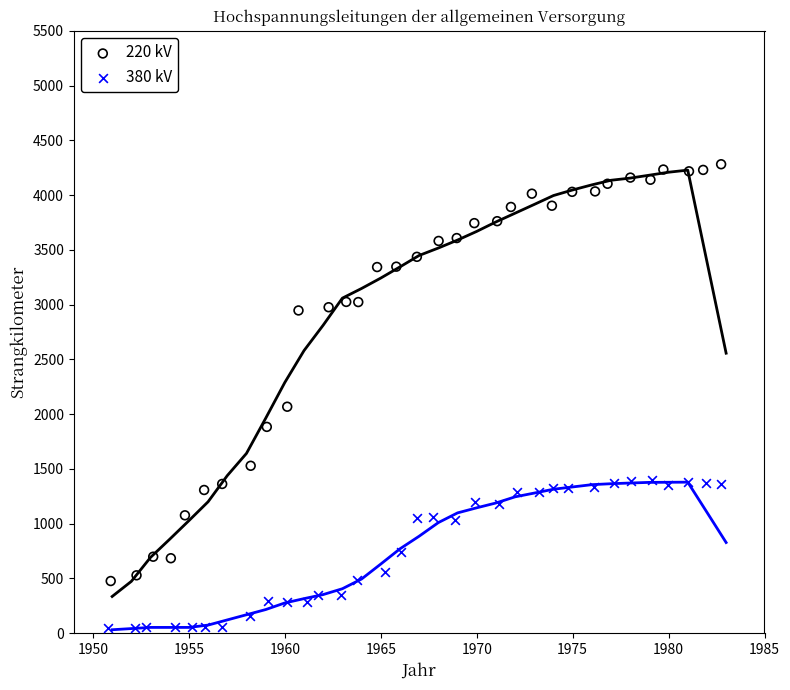

Which series reaches the maximum Y coordinate?

220 kV